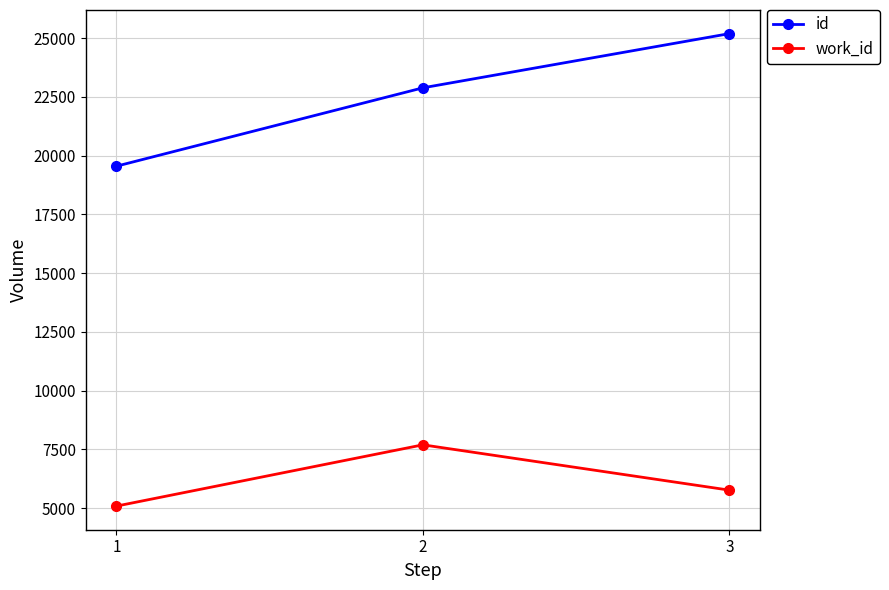

Reading left to right, list all the values displayed in this chart.

id: 1=19550	2=22884	3=25190
work_id: 1=5088	2=7695	3=5767